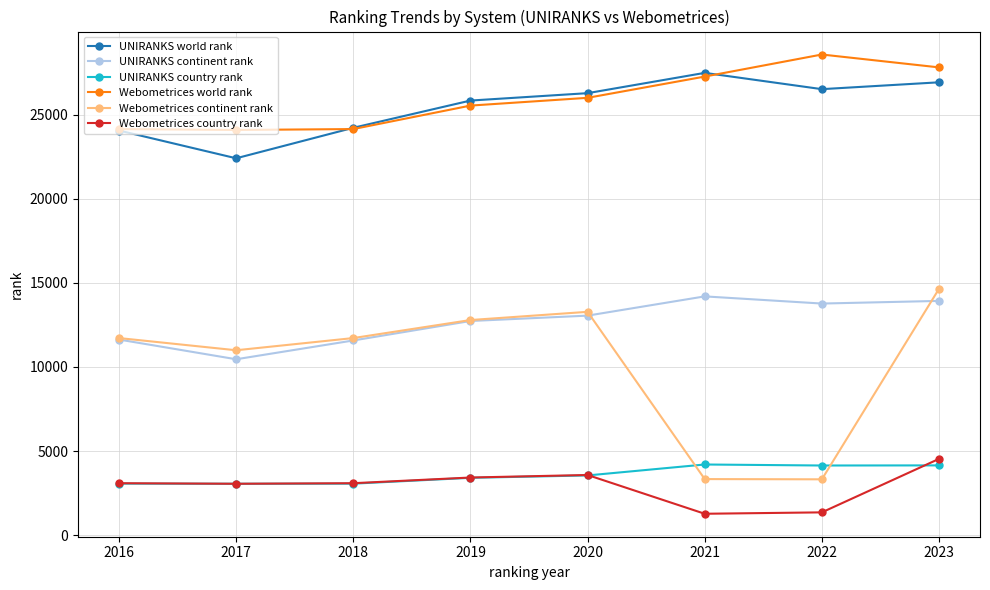

What is the value of the UNIRANKS country rank point at the 6th from the left?

4201